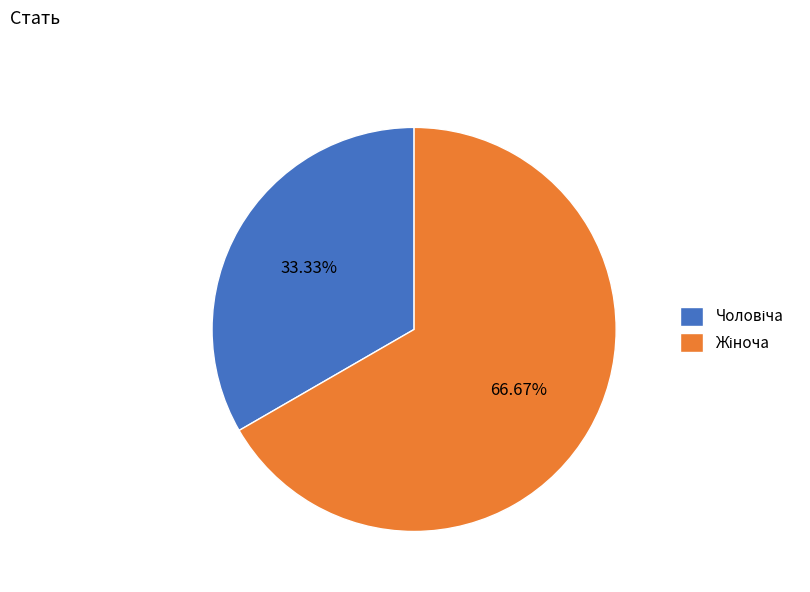

Is there a majority slice in this chart?

Yes